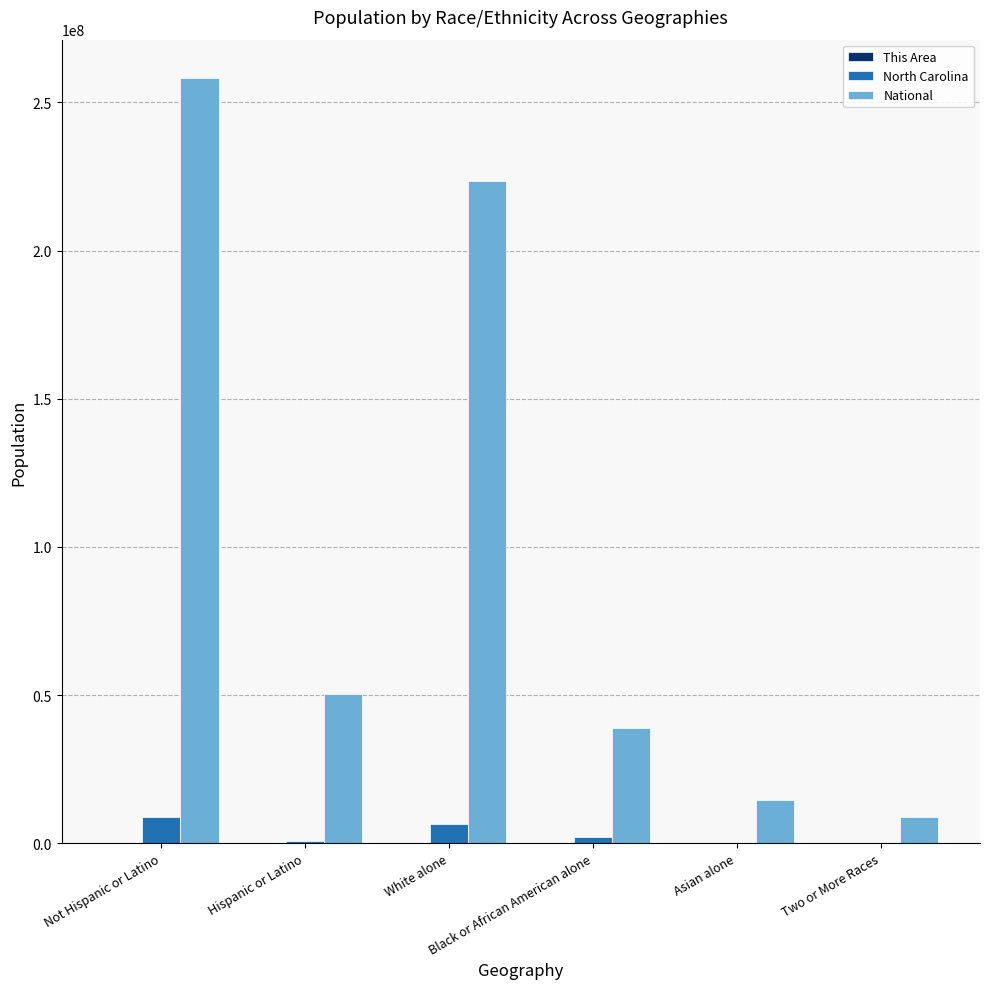

Are the bars grouped side by side (vs. stacked)?

Yes